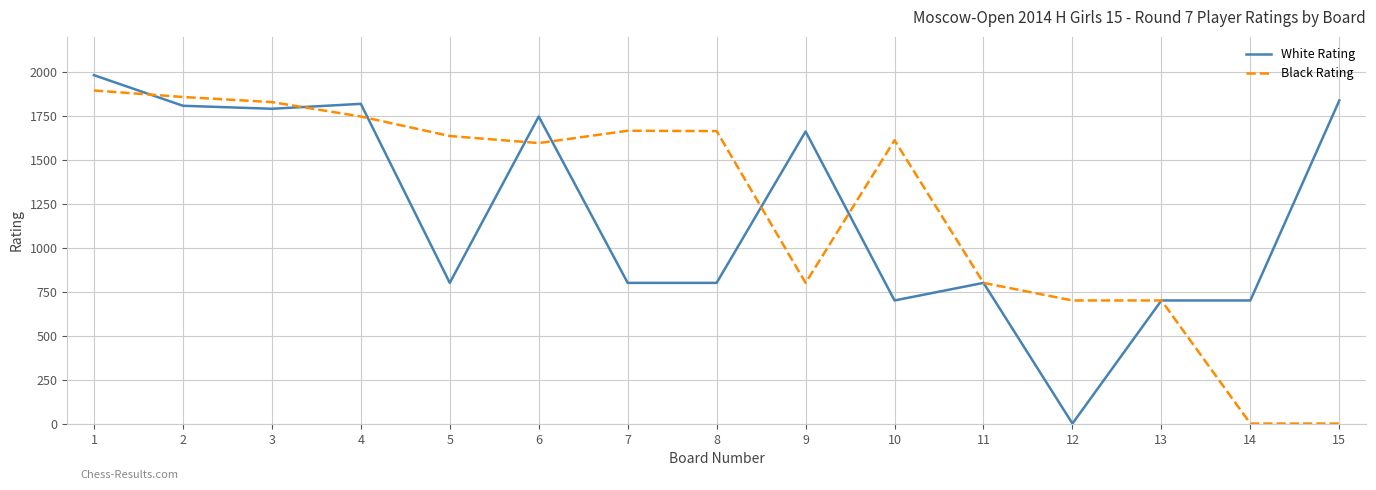

The value of Black Rating at 7 is 1665. True or false?

True